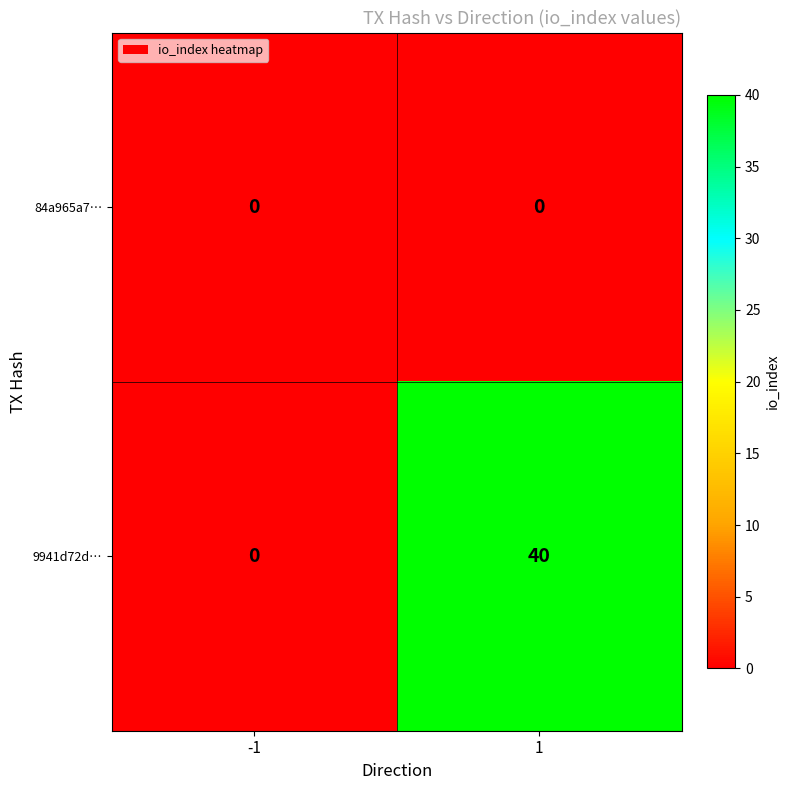

What is the maximum value shown in the chart?

40